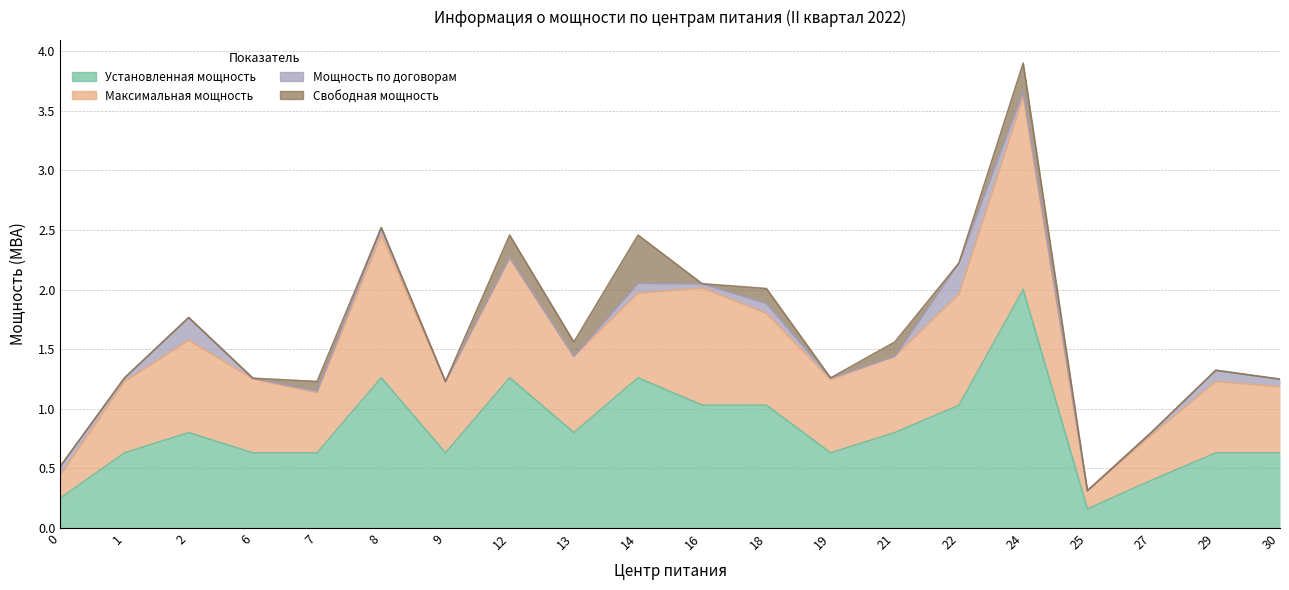

What is the lowest value of the Установленная мощность series?

0.2